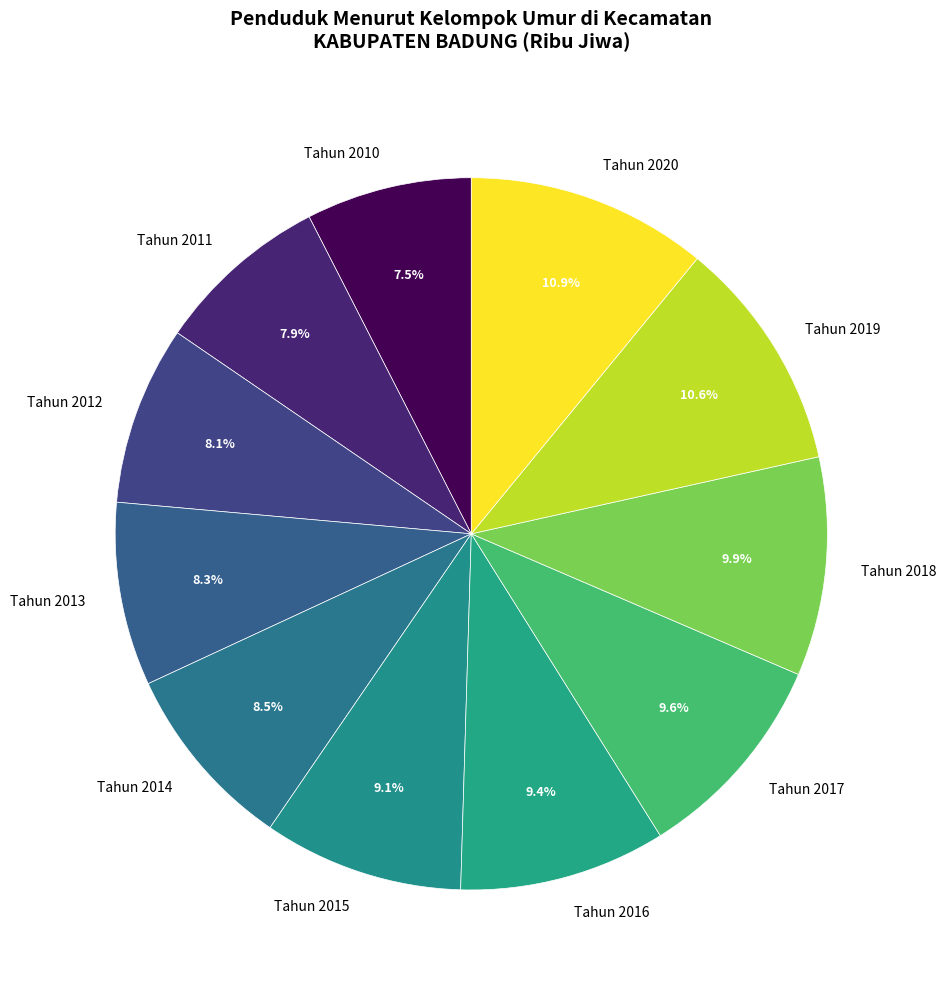

Is there any slice that represents more than half of the pie?

No